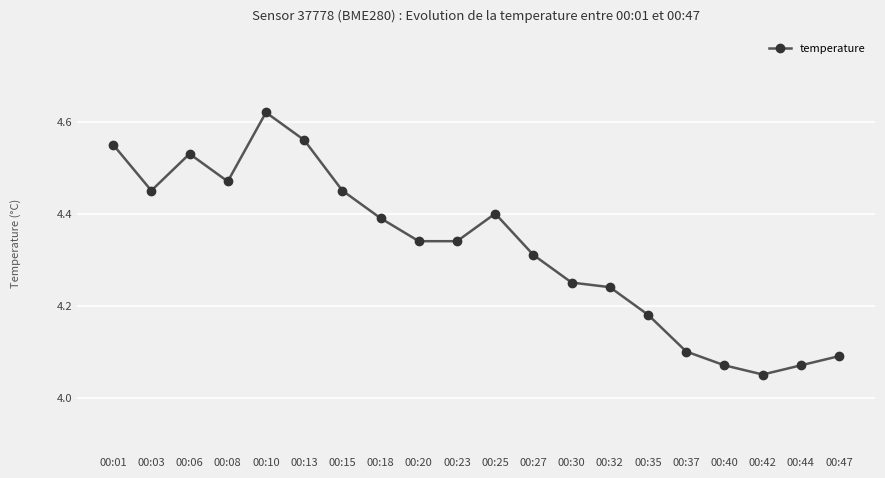

Which category has the lowest value across all series?

00:42